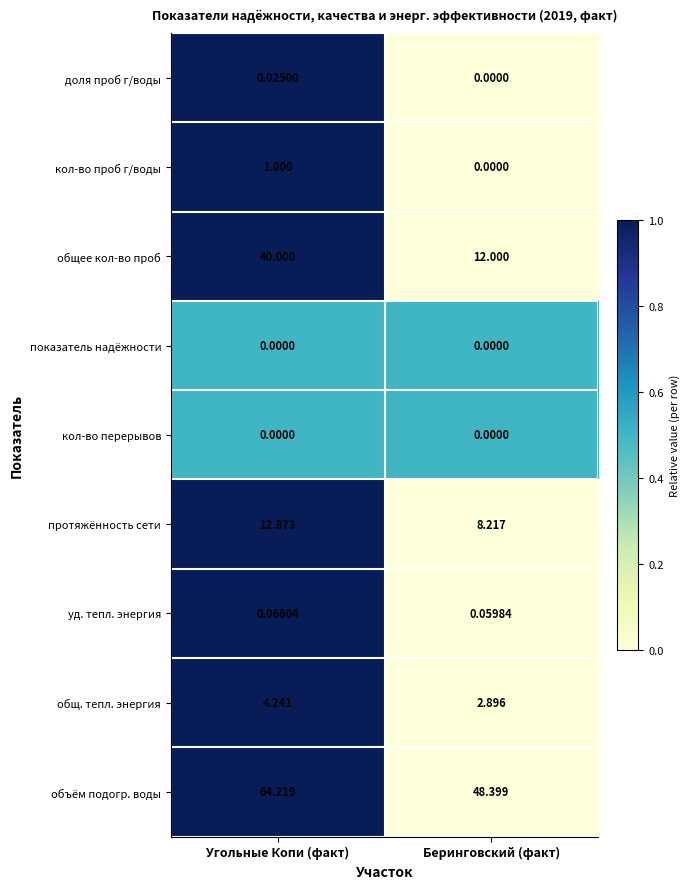

List the labels in order of общ. тепл. энергия value, largest first.

Угольные Копи (факт), Беринговский (факт)